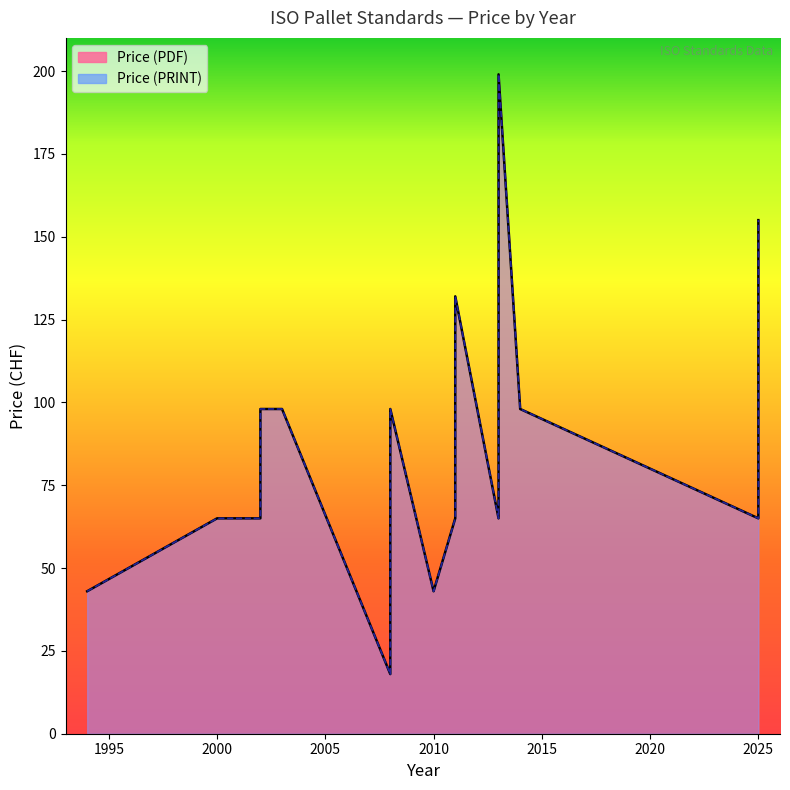

How many lines are shown in the chart?

2